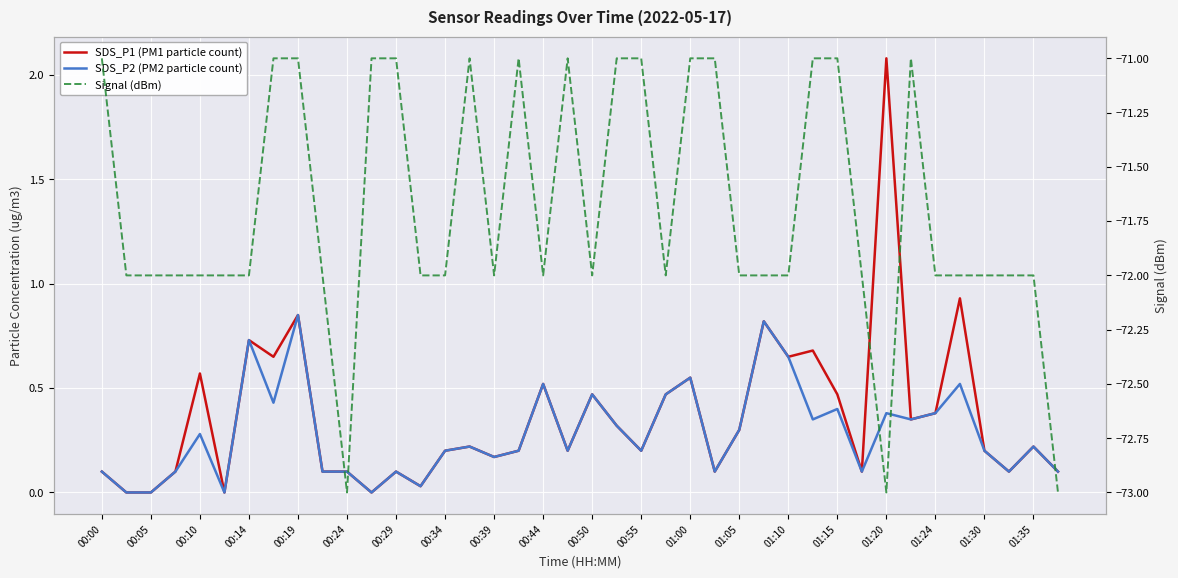

What is the greatest value displayed?

2.1